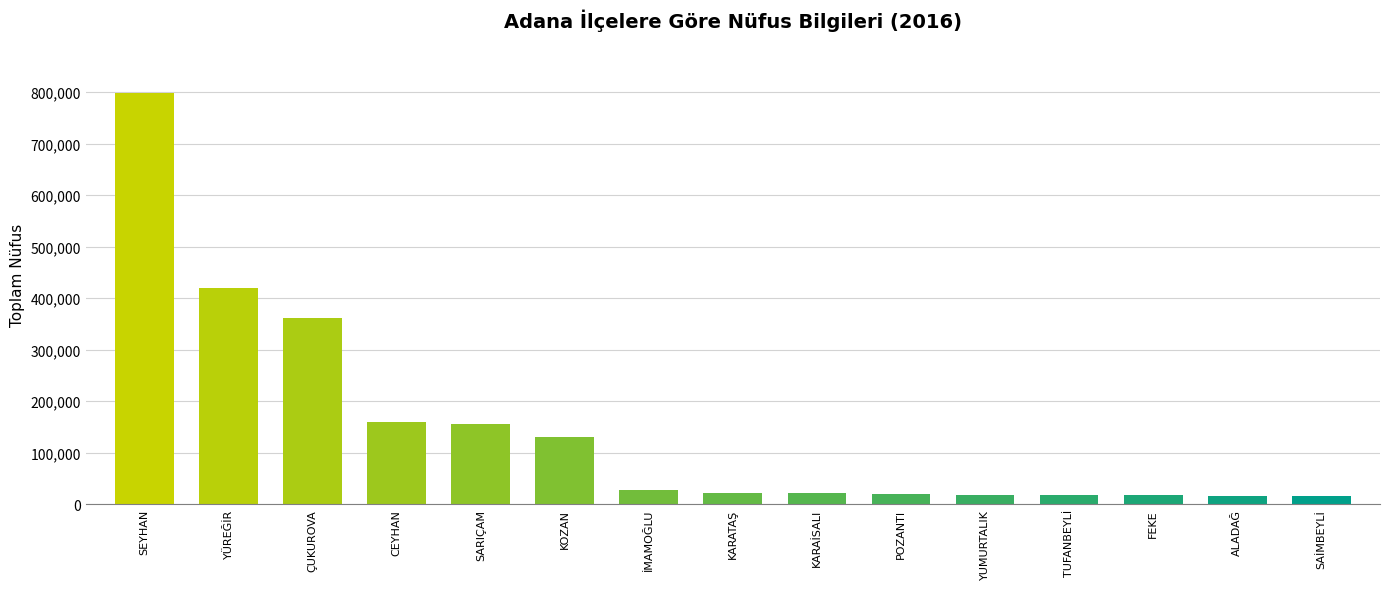

True or false: the data shows 255979 at SARIÇAM.

False